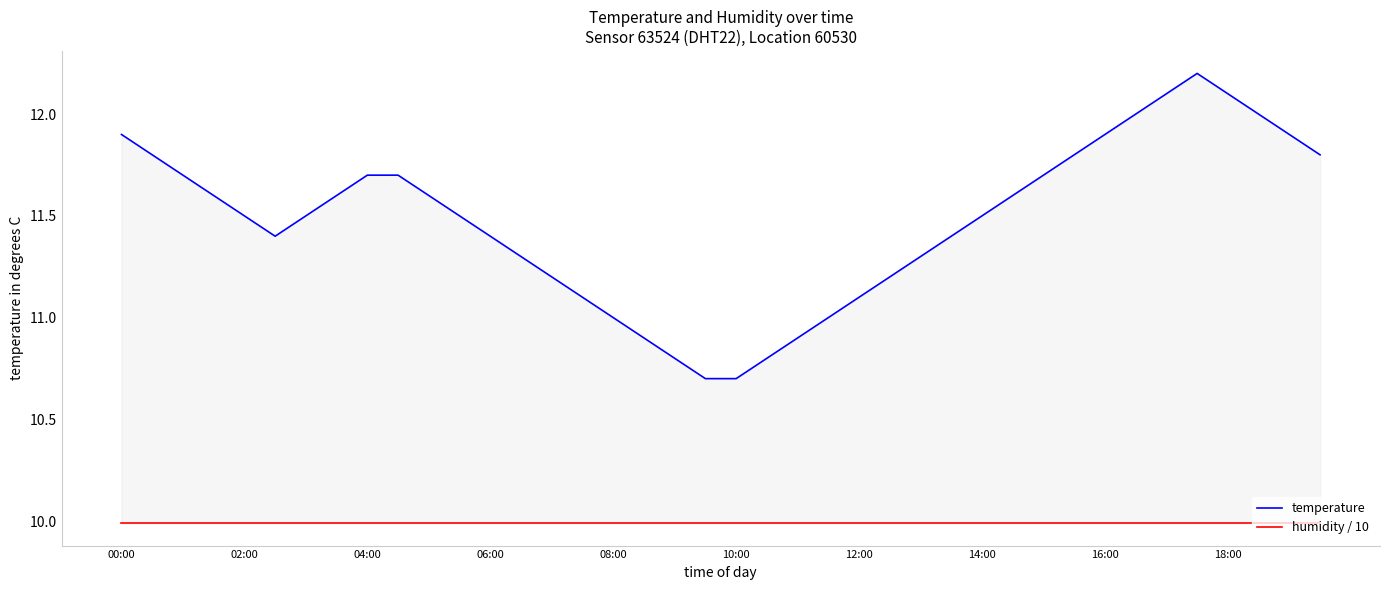

The temperature series shows 19.0 at 29. True or false?

False